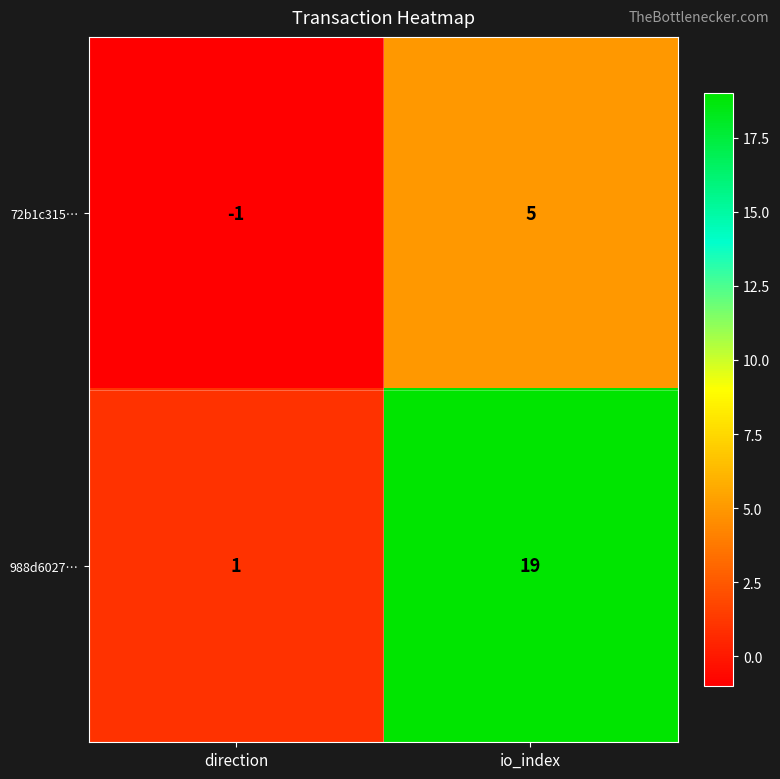

What is the average value of the 988d6027… series?

10